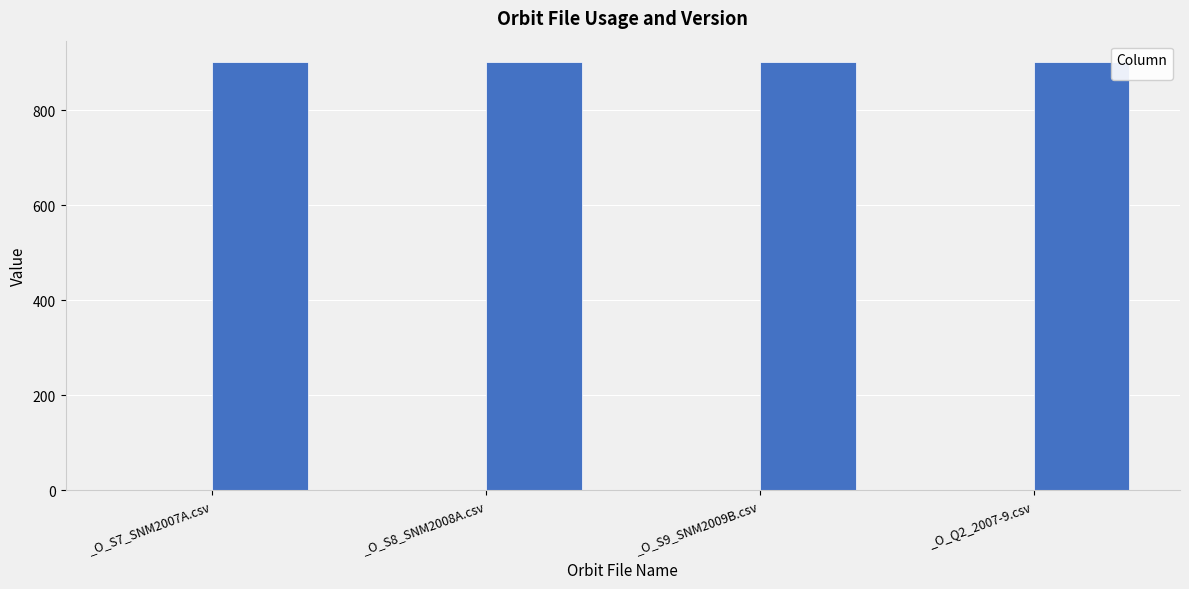

List the labels in order of value, smallest first.

_O_Q2_2007-9.csv, _O_S7_SNM2007A.csv, _O_S8_SNM2008A.csv, _O_S9_SNM2009B.csv